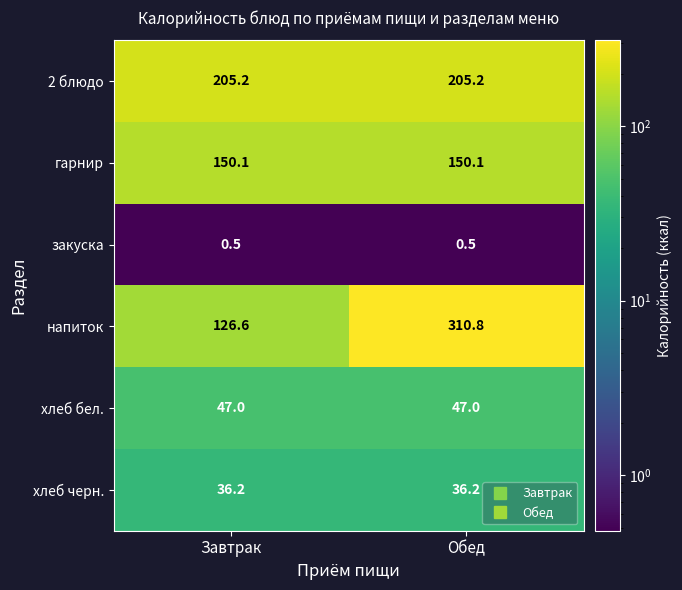

What is the spread (max minus min) of values at Завтрак?

204.7